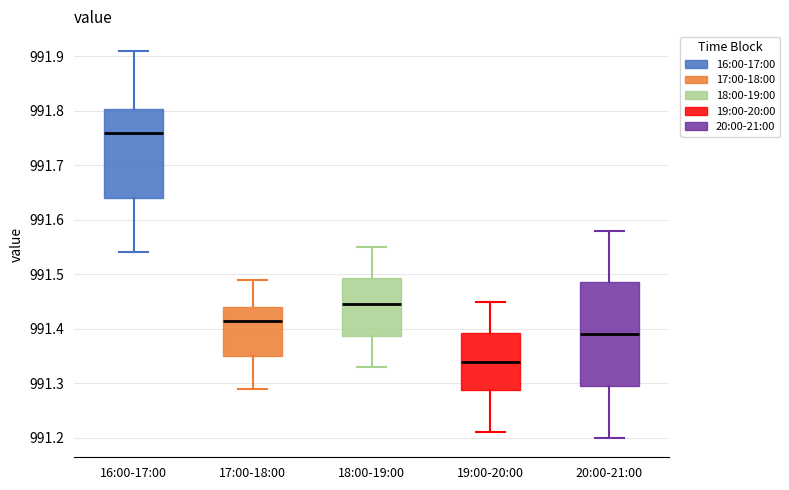

Reading left to right, read every box against the y-axis: the position of its median line, the range the box covers, and the ends of its whiskers. The values are not printed on the chart, so give them approximately, as read against the axis.

16:00-17:00: median 991.76, box 991.64 to 991.80, whiskers 991.54 to 991.91
17:00-18:00: median 991.42, box 991.35 to 991.44, whiskers 991.29 to 991.49
18:00-19:00: median 991.45, box 991.39 to 991.49, whiskers 991.33 to 991.55
19:00-20:00: median 991.34, box 991.29 to 991.39, whiskers 991.21 to 991.45
20:00-21:00: median 991.39, box 991.30 to 991.49, whiskers 991.20 to 991.58